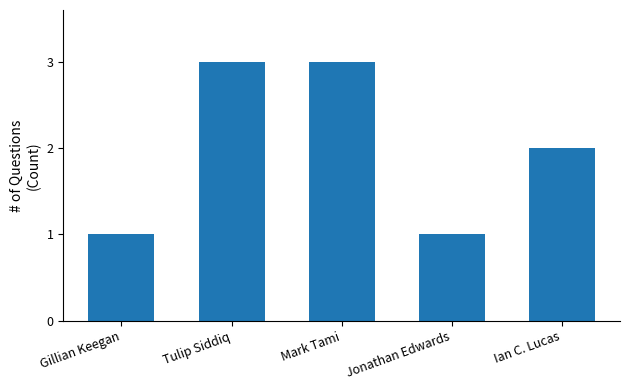

What is the minimum value shown in the chart?

1